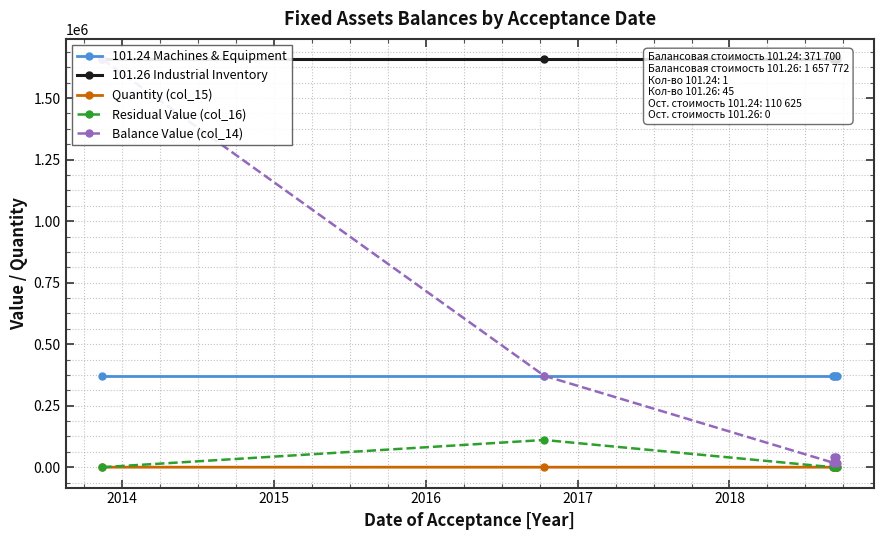

True or false: Quantity (col_15) has more than 2 interior local peaks.

False